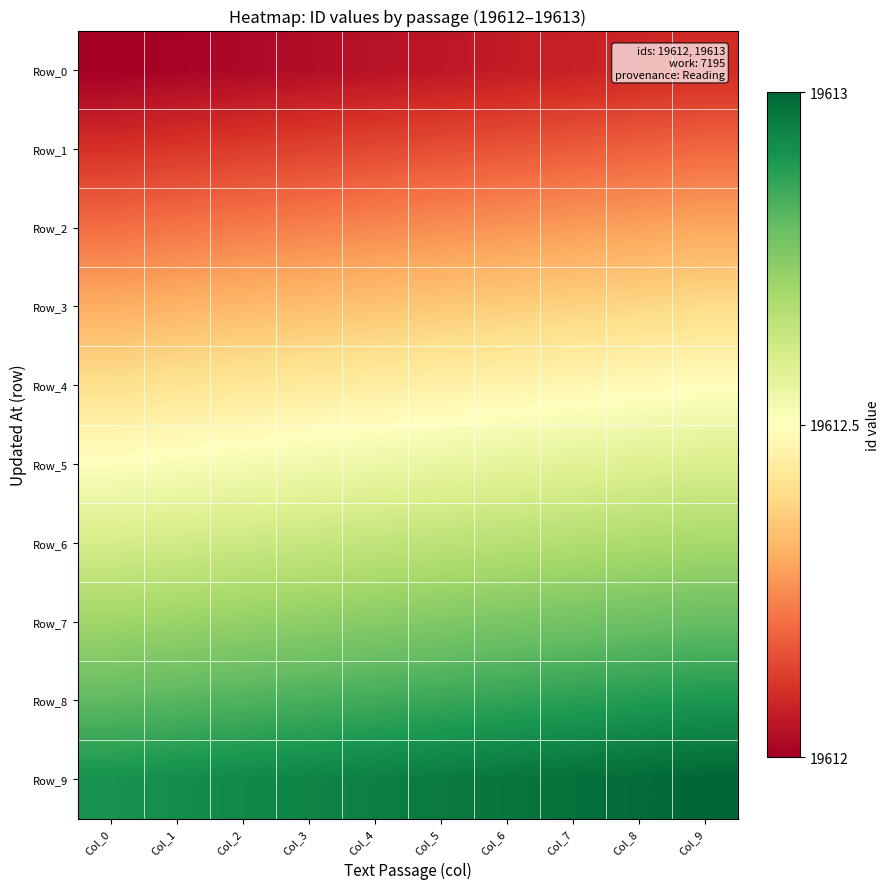

Which series changed the most between Col_2 and Col_4?

Row_5